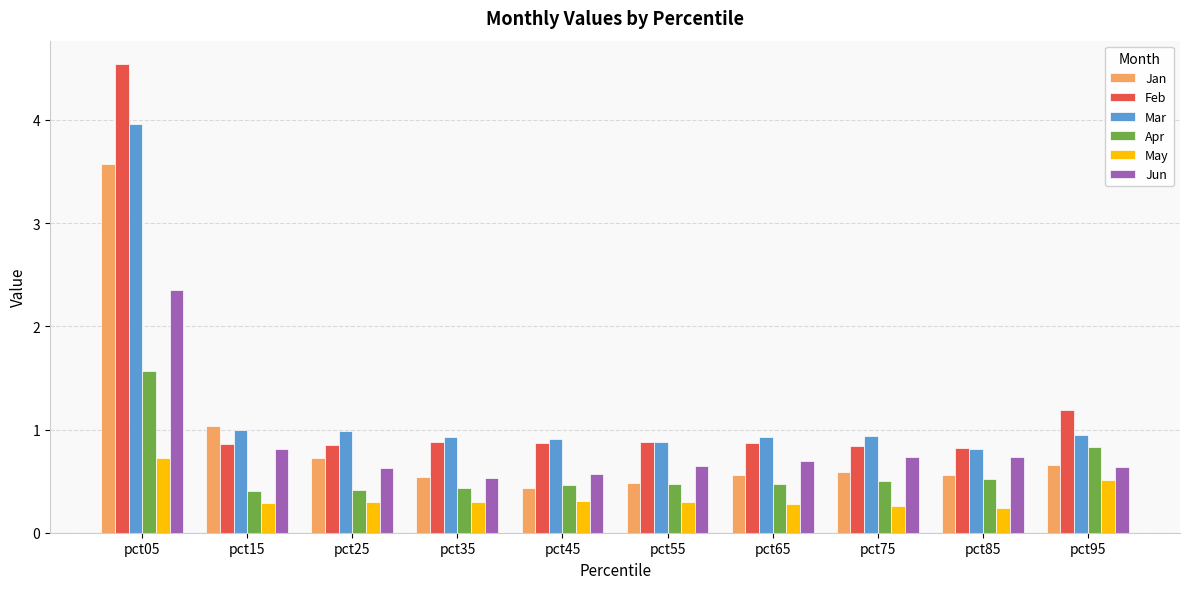

Which series has the widest spread of values?

Feb